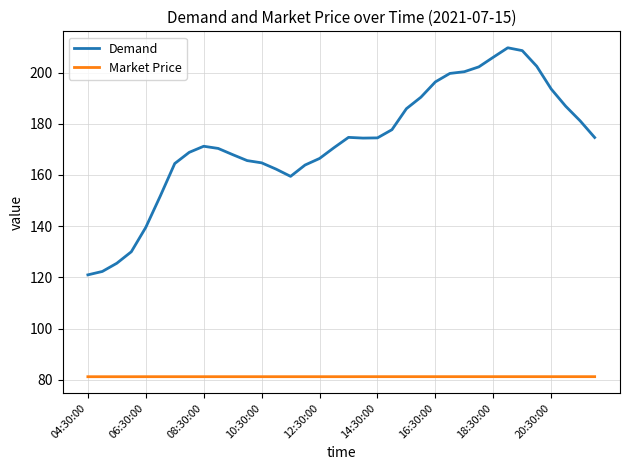

True or false: Market Price and Demand cross at least once.

False